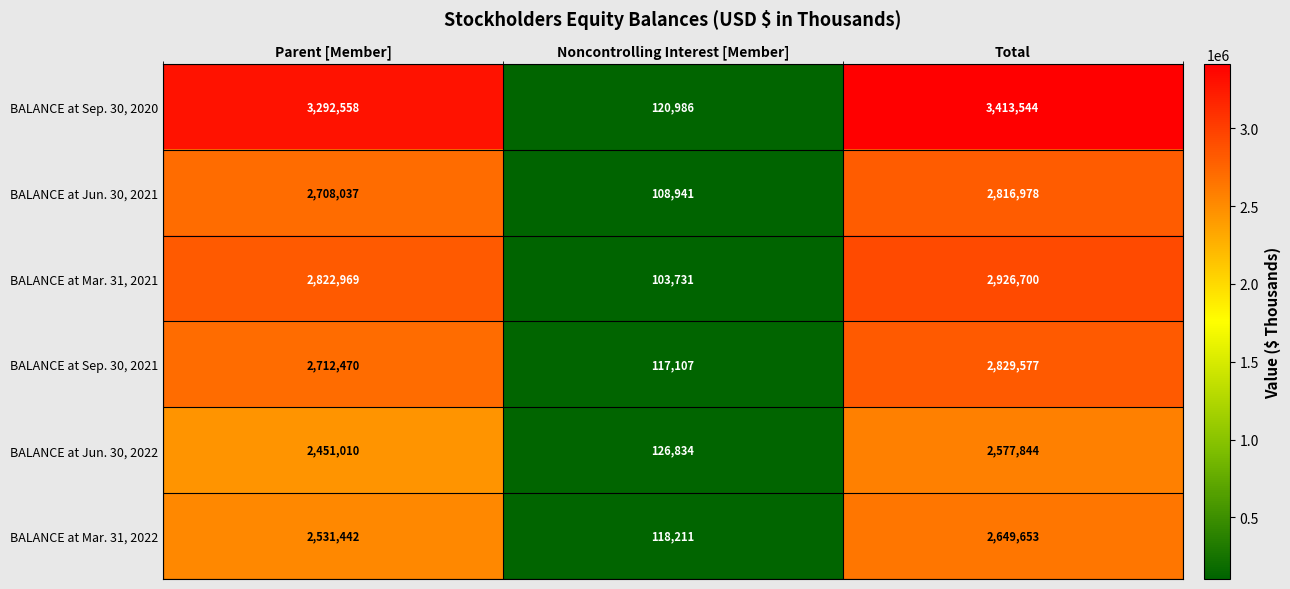

What is the minimum value shown in the chart?

103731